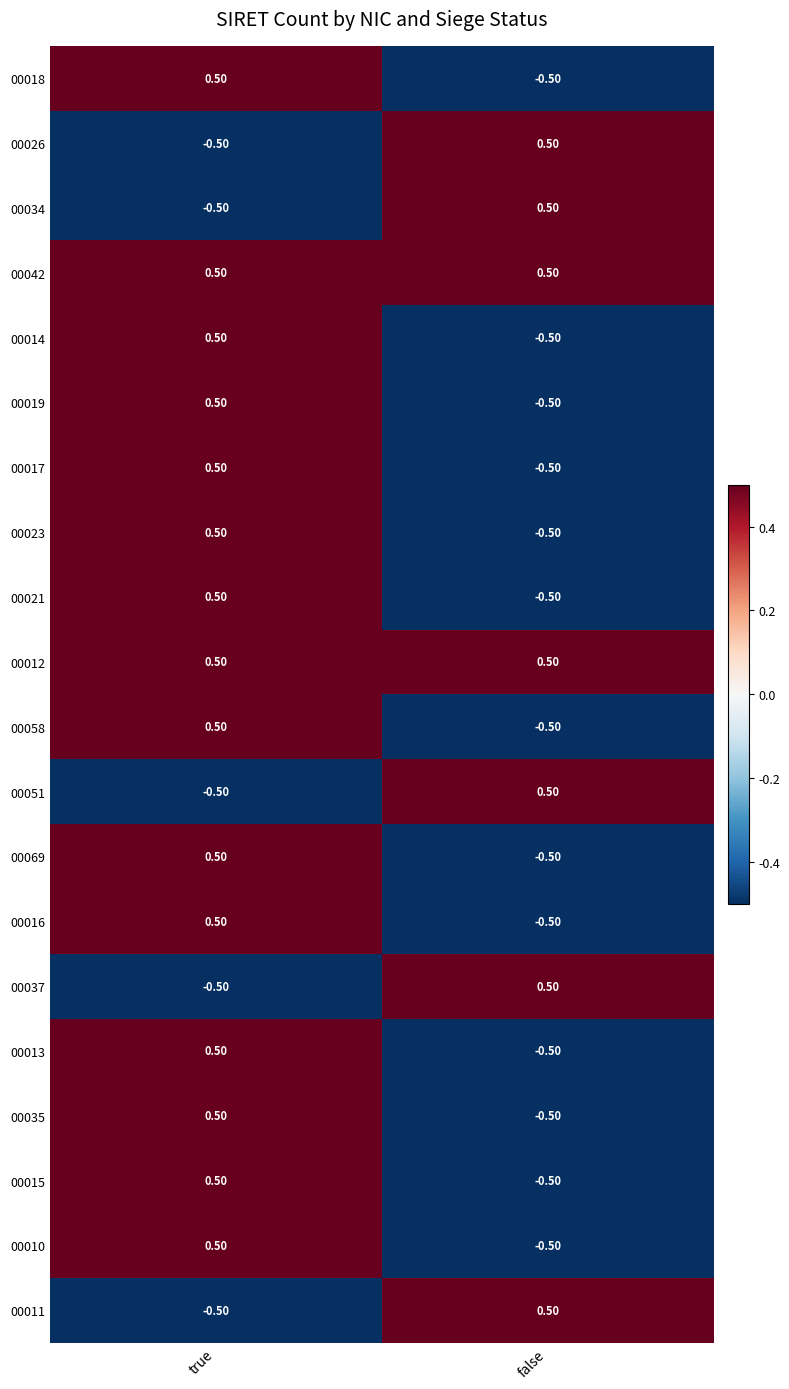

At which label does 00010 reach its minimum?

false